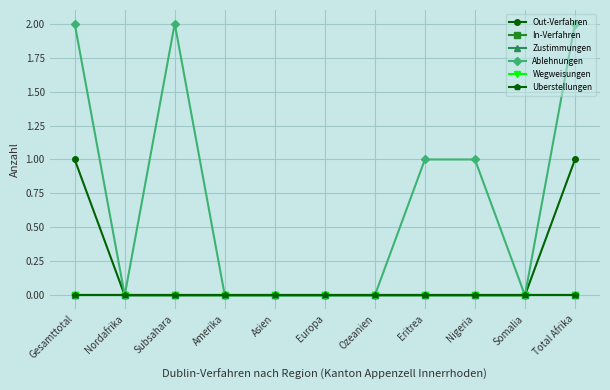

Is the value of Uberstellungen at Eritrea greater than the value of Ablehnungen at Europa?

No